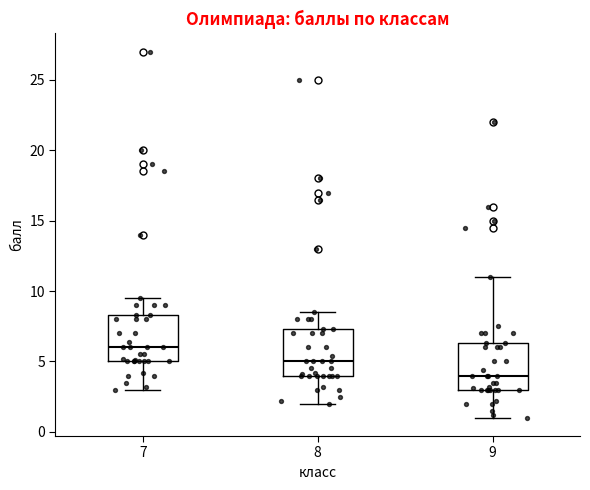

Where does the lower whisker of the box at x = 8 end on the y-axis? The values are not printed on the chart, so give them approximately, as read against the axis.

2.0